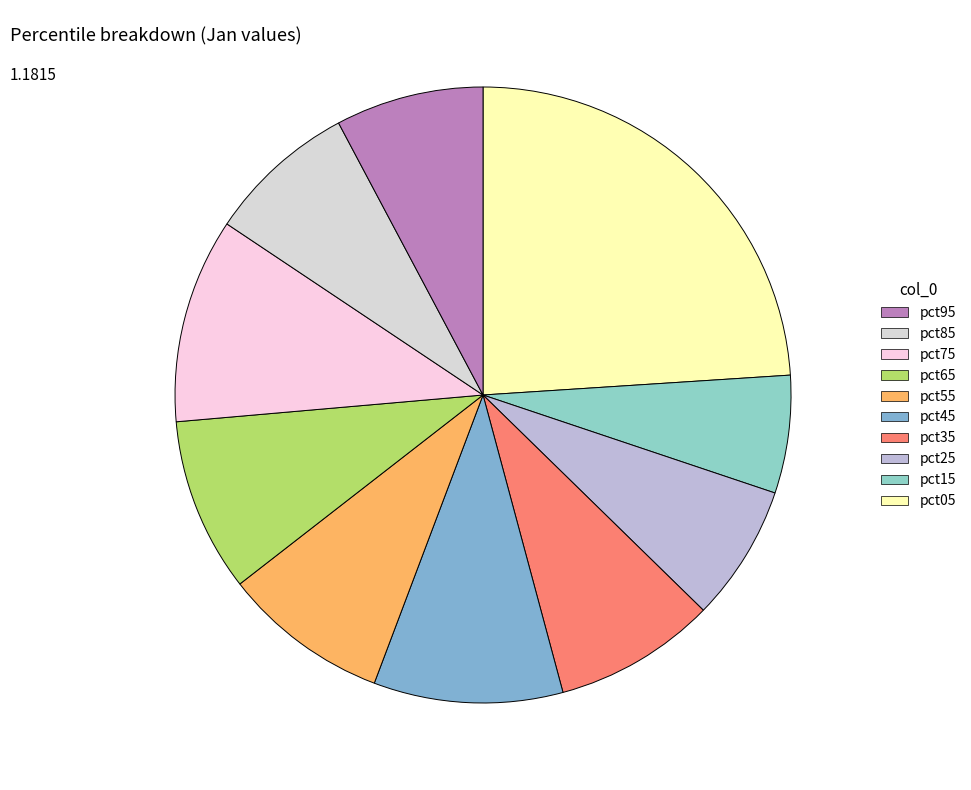

Is there any slice that represents more than half of the pie?

No